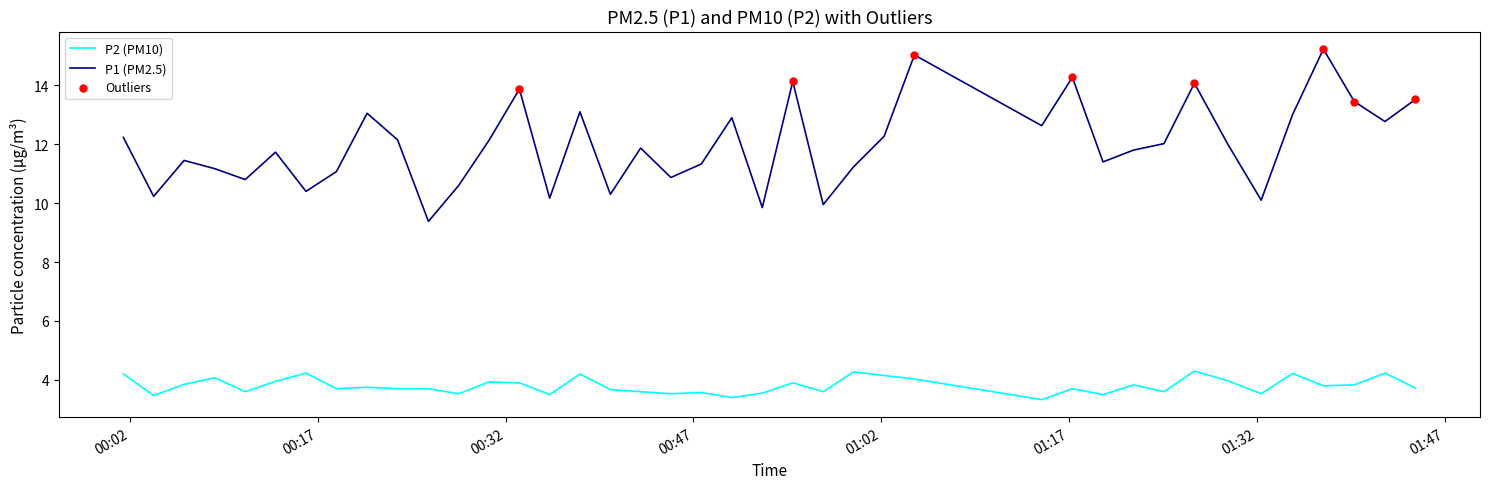

Which series has the largest total across all categories?

P1 (PM2.5)